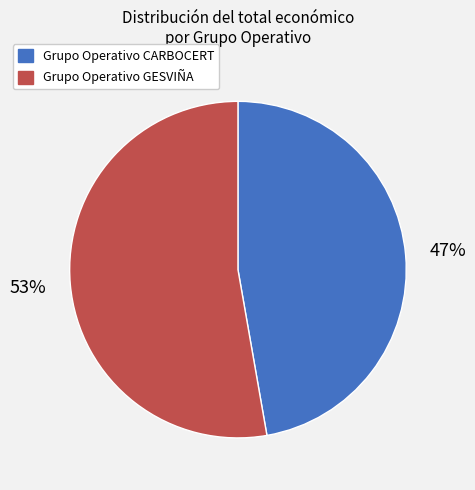

How many segments does this pie chart have?

2